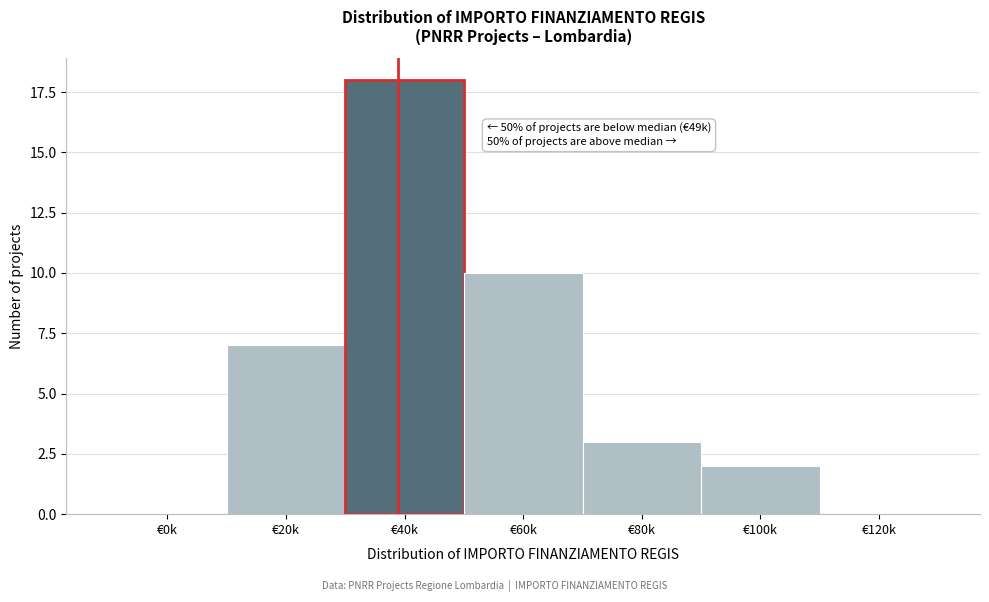

Reading left to right, transcribe all the data shown in this chart.

€0k=0	€20k=7	€40k=18	€60k=10	€80k=3	€100k=2	€120k=0